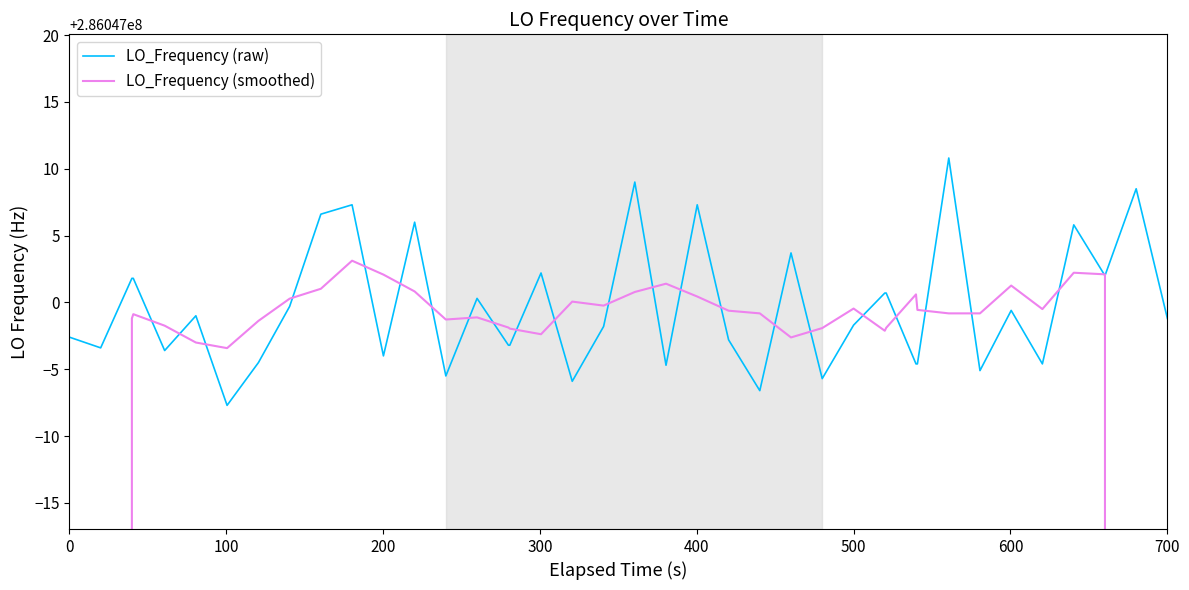

What is the minimum value for LO_Frequency (smoothed)?

171628199.2